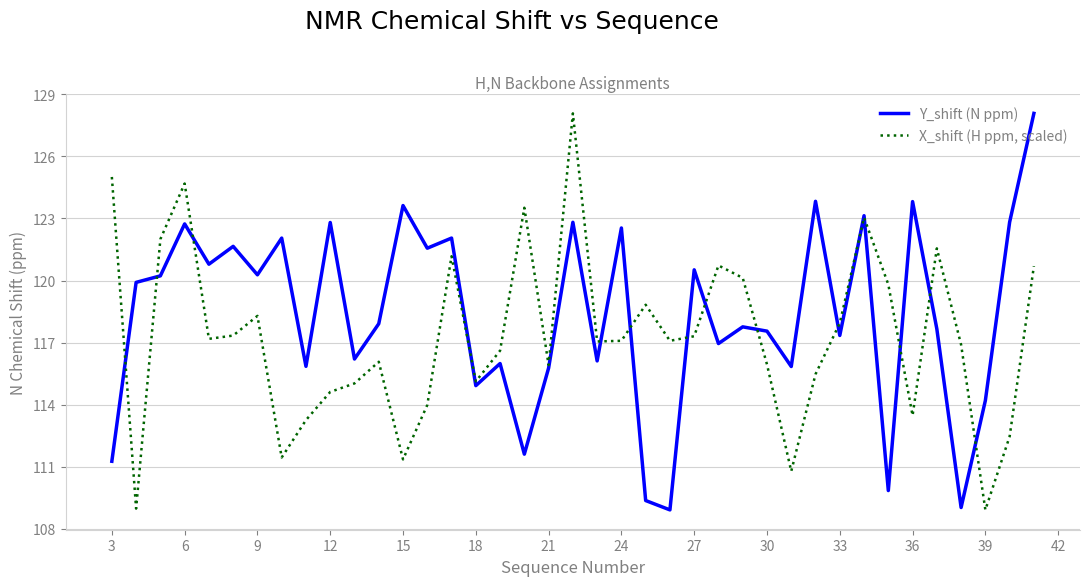

True or false: X_shift (H ppm, scaled) and Y_shift (N ppm) cross at least once.

True